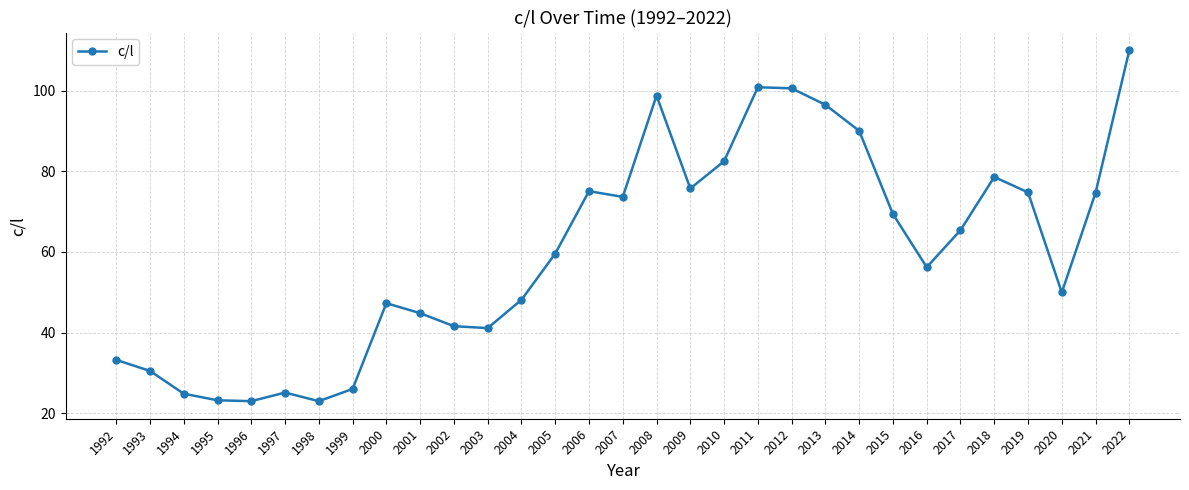

What is the smallest value displayed?

23.0